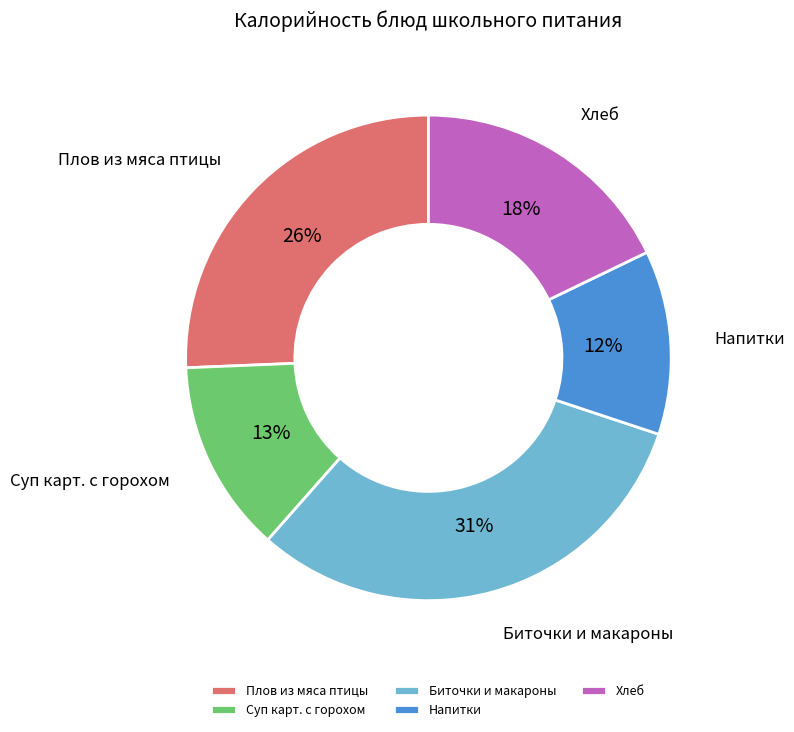

What percentage is the Биточки и макароны slice, to the nearest percent?

31%